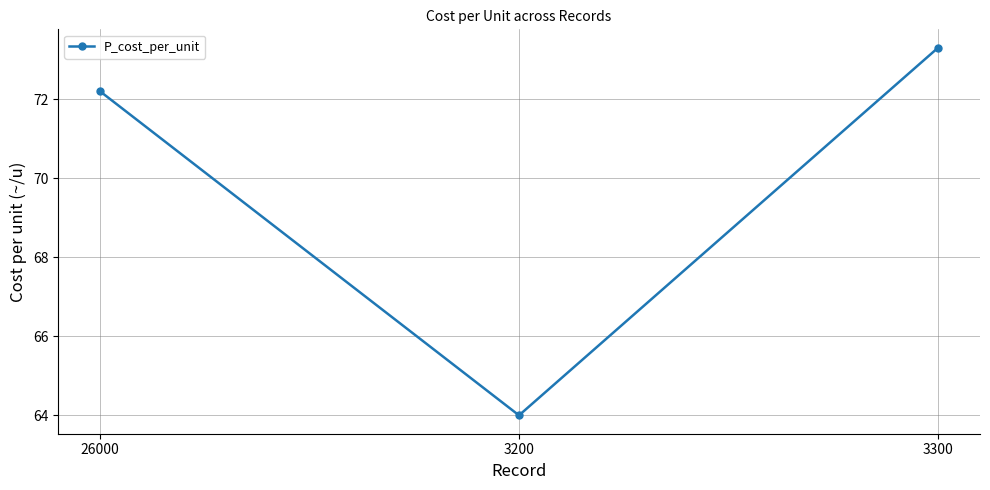

Is it true that the value at 26000 is 49.7?

False